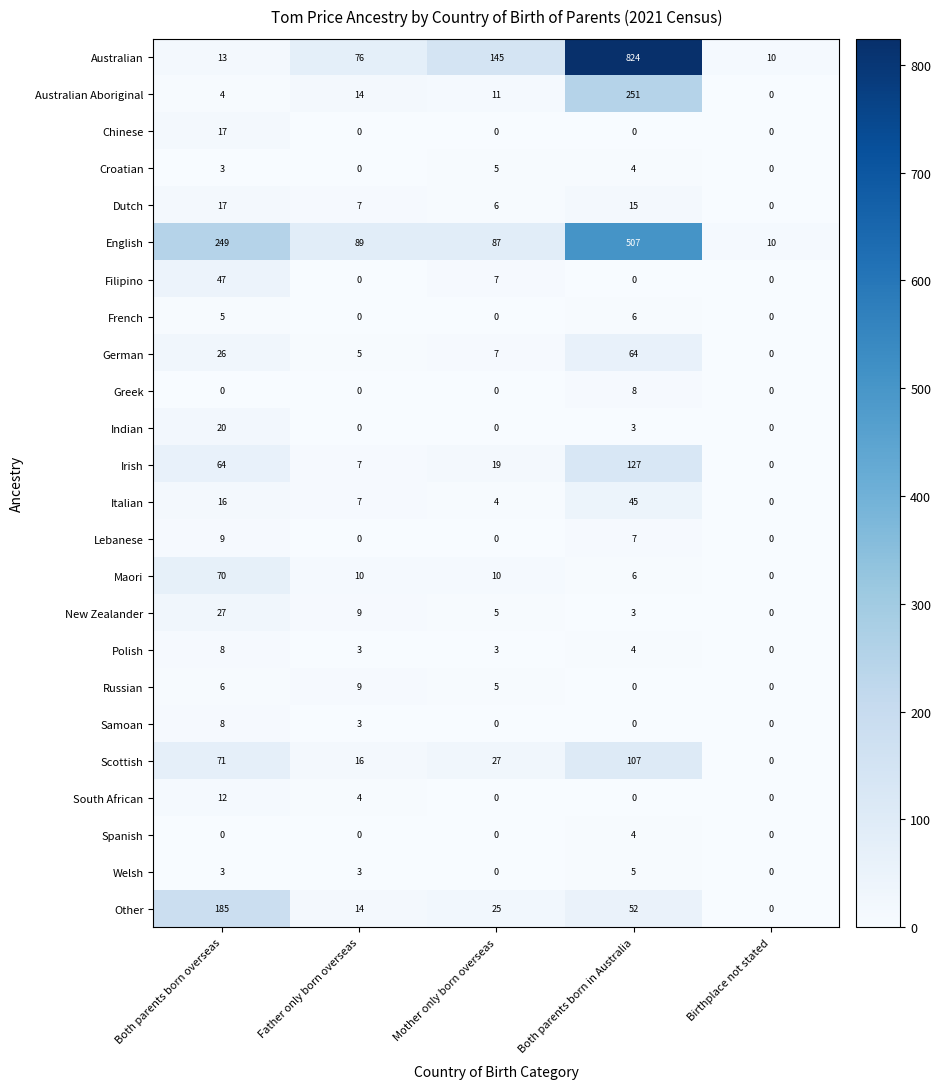

What is the difference between the highest and lowest values at Father only born overseas?

89